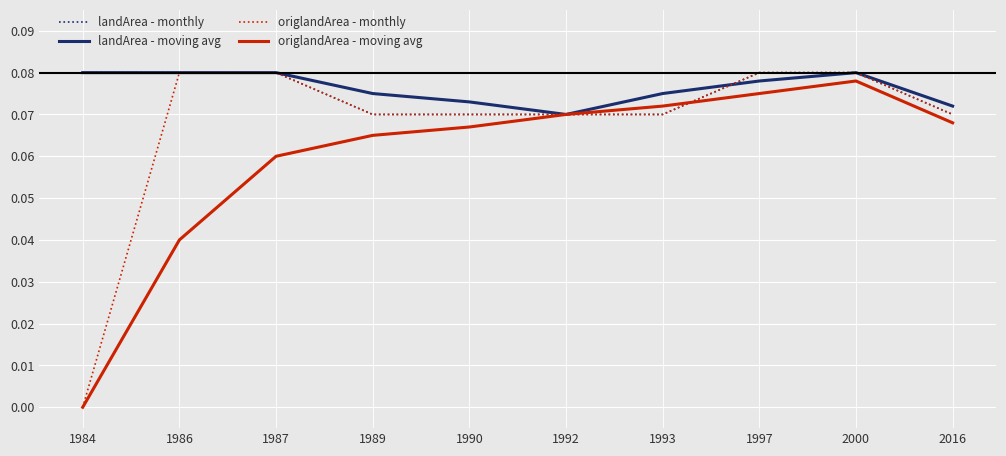

What is the sum of all landArea - moving avg values?

0.8